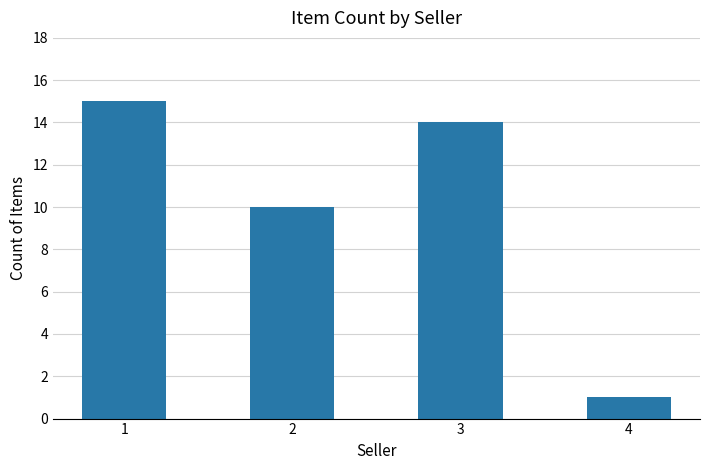

Between 3 and 1, which is larger?

1